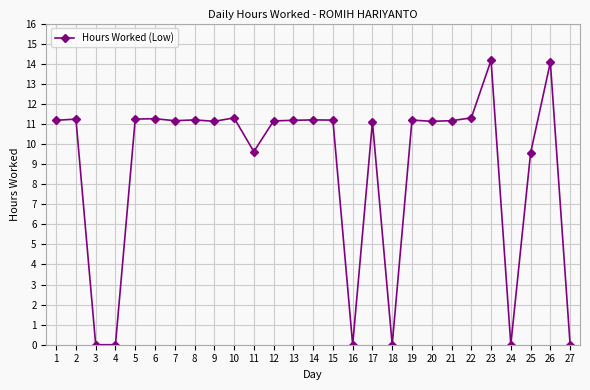

The value at 13 is 6.9. True or false?

False